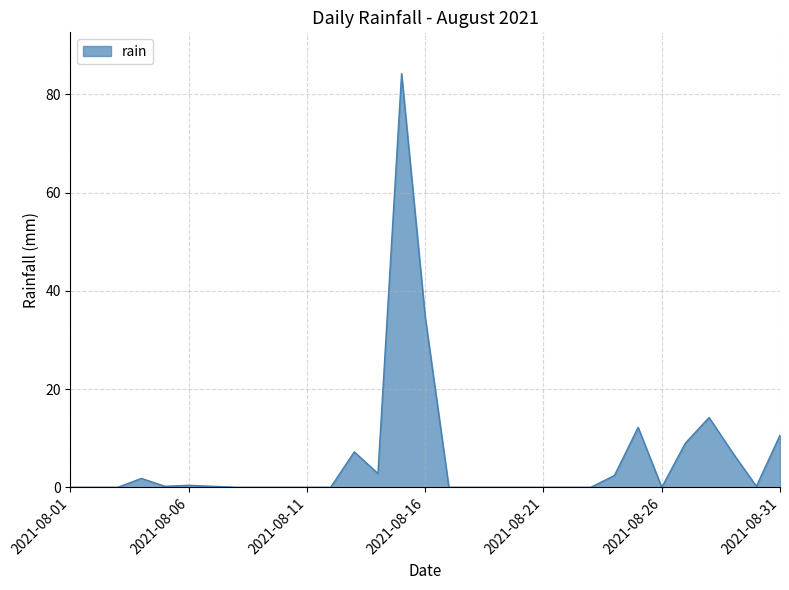

What is the greatest value displayed?

84.2